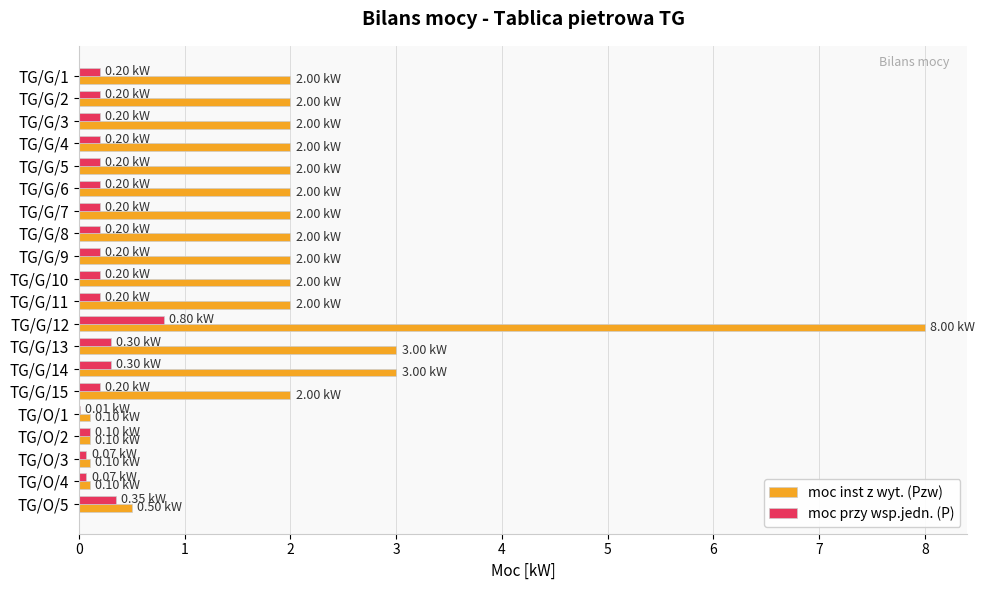

What is the sum of all moc inst z wyt. (Pzw) values?

38.9